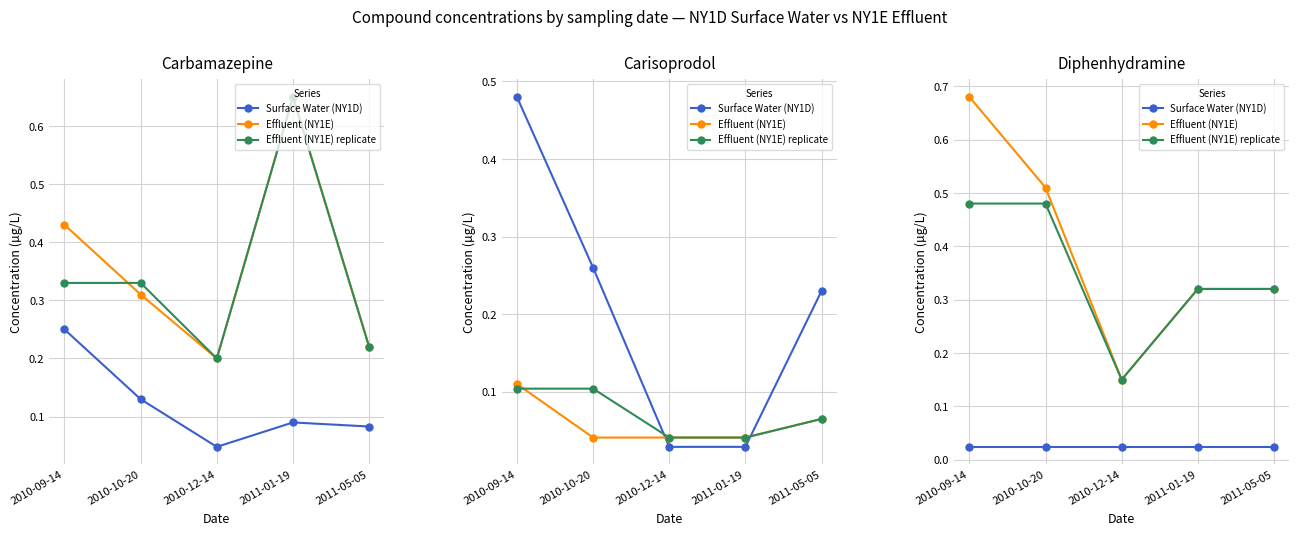

Reading left to right, extract all data points from this chart.

Surface Water (NY1D): 2010-09-14=0.0	2010-10-20=0.0	2010-12-14=0.0	2011-01-19=0.0	2011-05-05=0.0
Effluent (NY1E): 2010-09-14=0.7	2010-10-20=0.5	2010-12-14=0.1	2011-01-19=0.3	2011-05-05=0.3
Effluent (NY1E) replicate: 2010-09-14=0.5	2010-10-20=0.5	2010-12-14=0.1	2011-01-19=0.3	2011-05-05=0.3